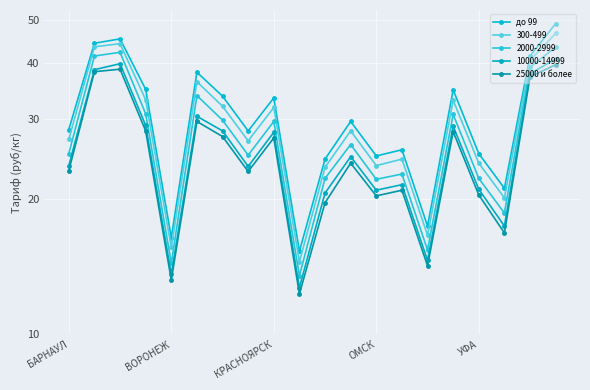

How many data points in 25000 и более are less than 24?

10